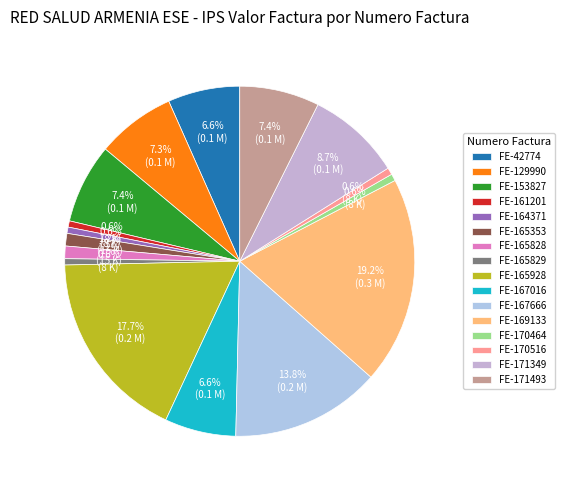

Rank the categories by value from lowest to highest.

161201, 164371, 165829, 170464, 170516, 165353, 165828, 167016, 42774, 129990, 153827, 171493, 171349, 167666, 165928, 169133